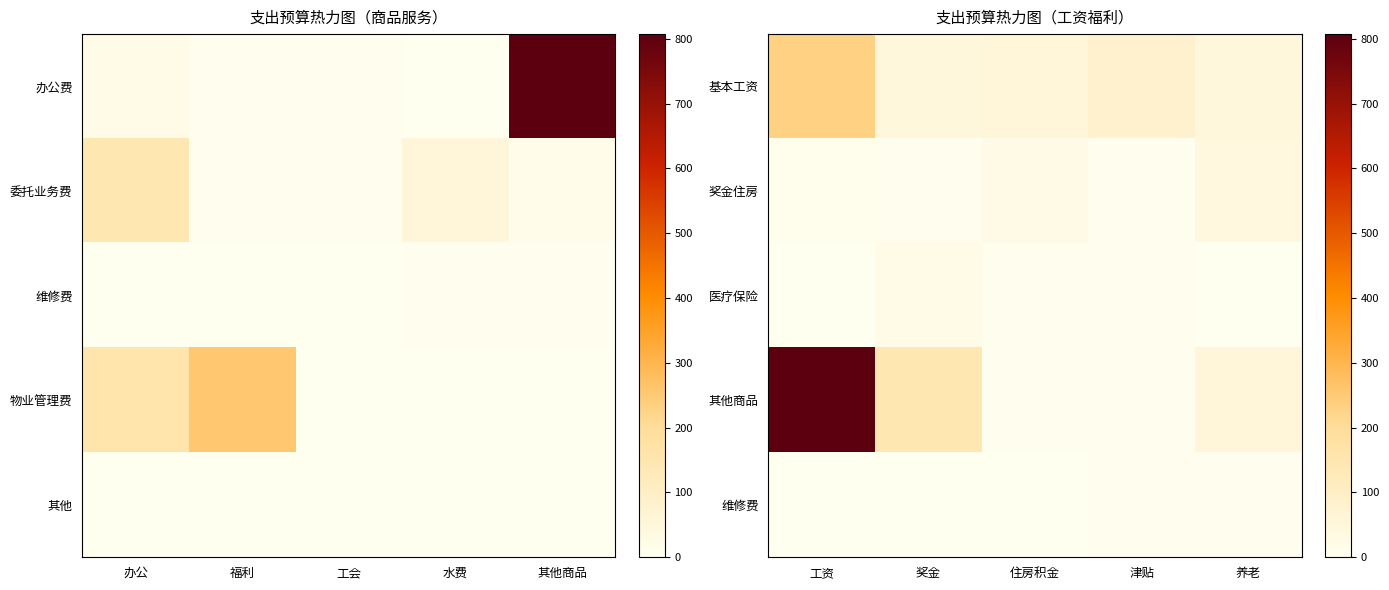

Between 奖金 and 住房积金, which series saw the biggest shift?

其他商品